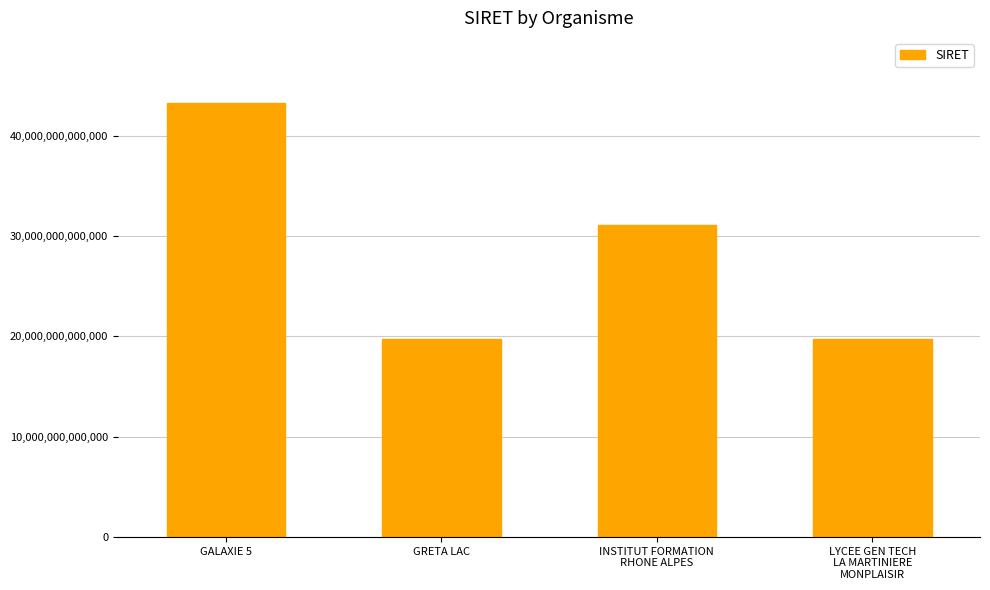

Approximately how many times larger is the value at GRETA LAC compared to INSTITUT FORMATION
RHONE ALPES?

0.6